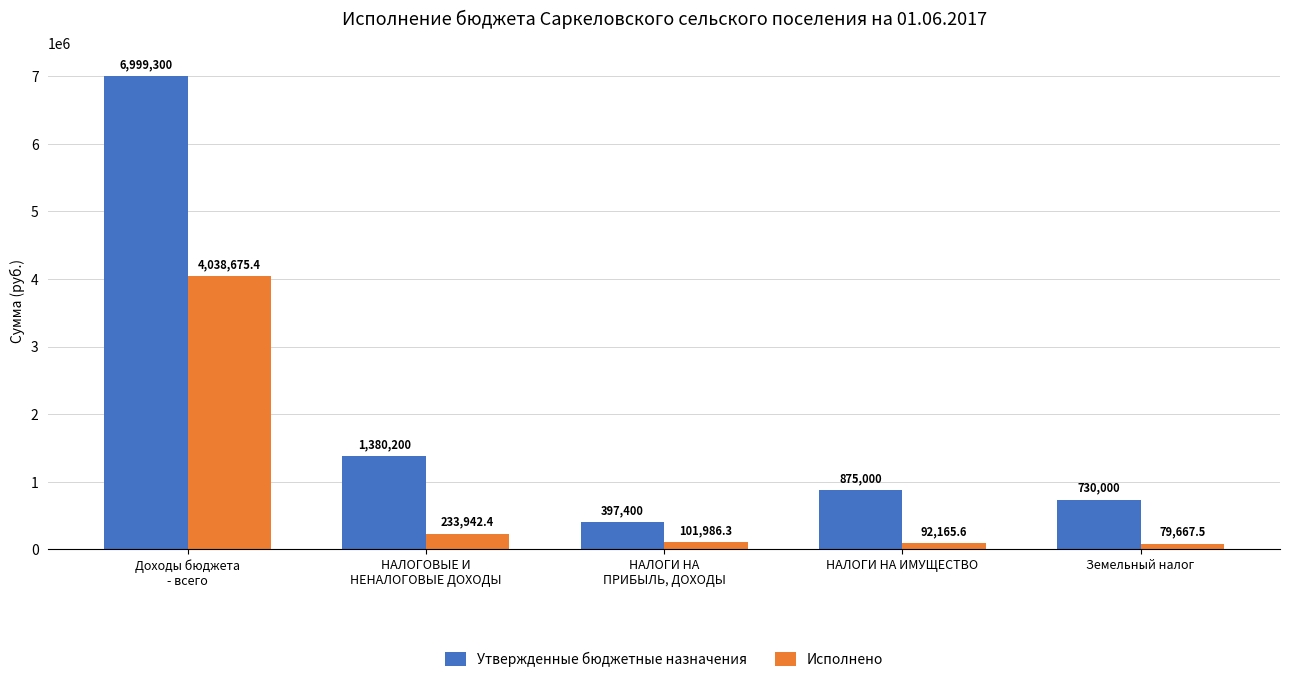

Reading left to right, transcribe all the data shown in this chart.

Утвержденные бюджетные назначения: Доходы бюджета
- всего=6999300.0	НАЛОГОВЫЕ И
НЕНАЛОГОВЫЕ ДОХОДЫ=1380200.0	НАЛОГИ НА
ПРИБЫЛЬ, ДОХОДЫ=397400.0	НАЛОГИ НА ИМУЩЕСТВО=875000.0	Земельный налог=730000.0
Исполнено: Доходы бюджета
- всего=4038675.4	НАЛОГОВЫЕ И
НЕНАЛОГОВЫЕ ДОХОДЫ=233942.4	НАЛОГИ НА
ПРИБЫЛЬ, ДОХОДЫ=101986.3	НАЛОГИ НА ИМУЩЕСТВО=92165.6	Земельный налог=79667.5